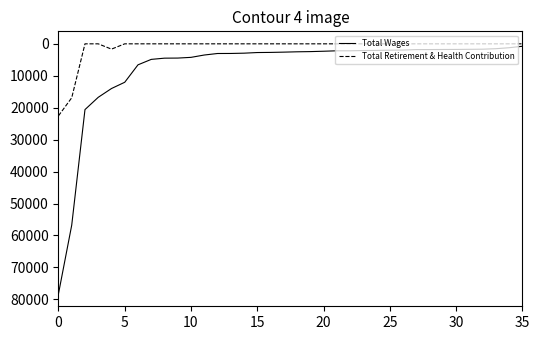

True or false: Total Retirement & Health Contribution and Total Wages cross at least once.

False